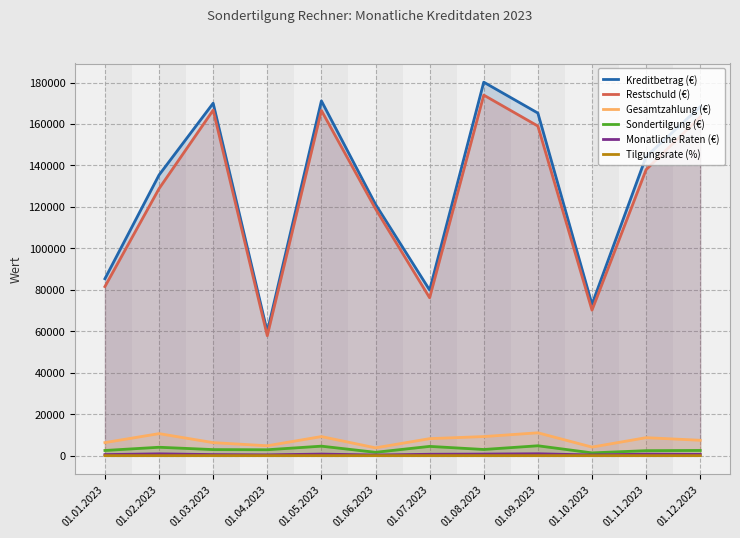

How many values in the Sondertilgung (€) series are below 2934?

6